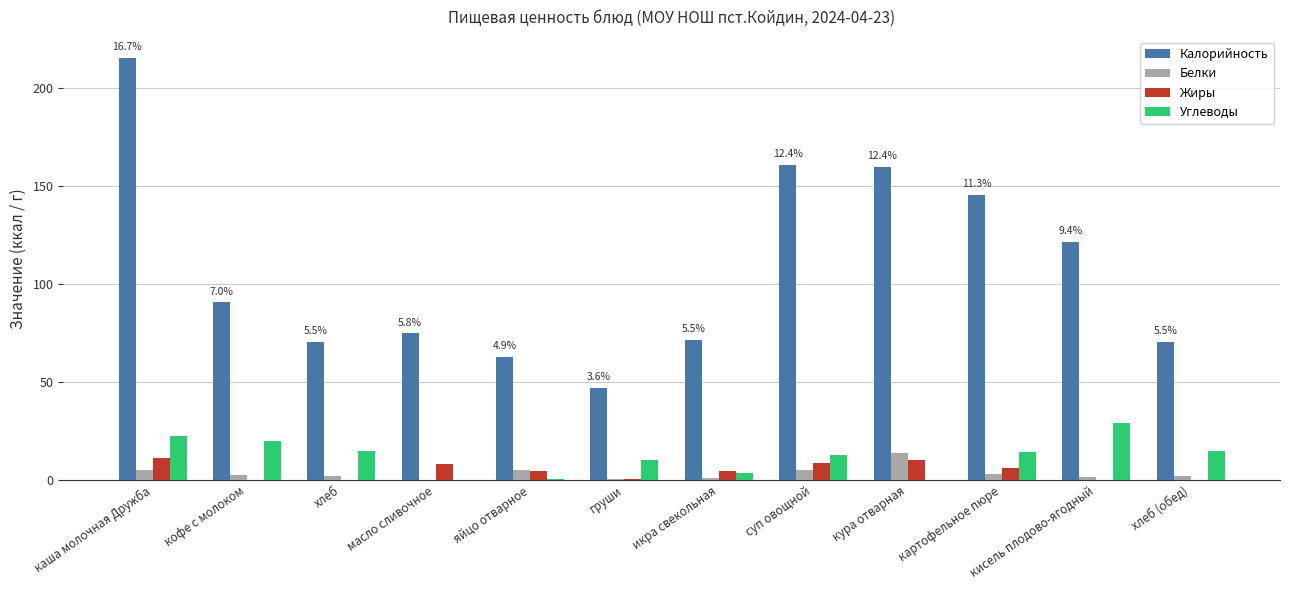

How many data points does each series have?

12